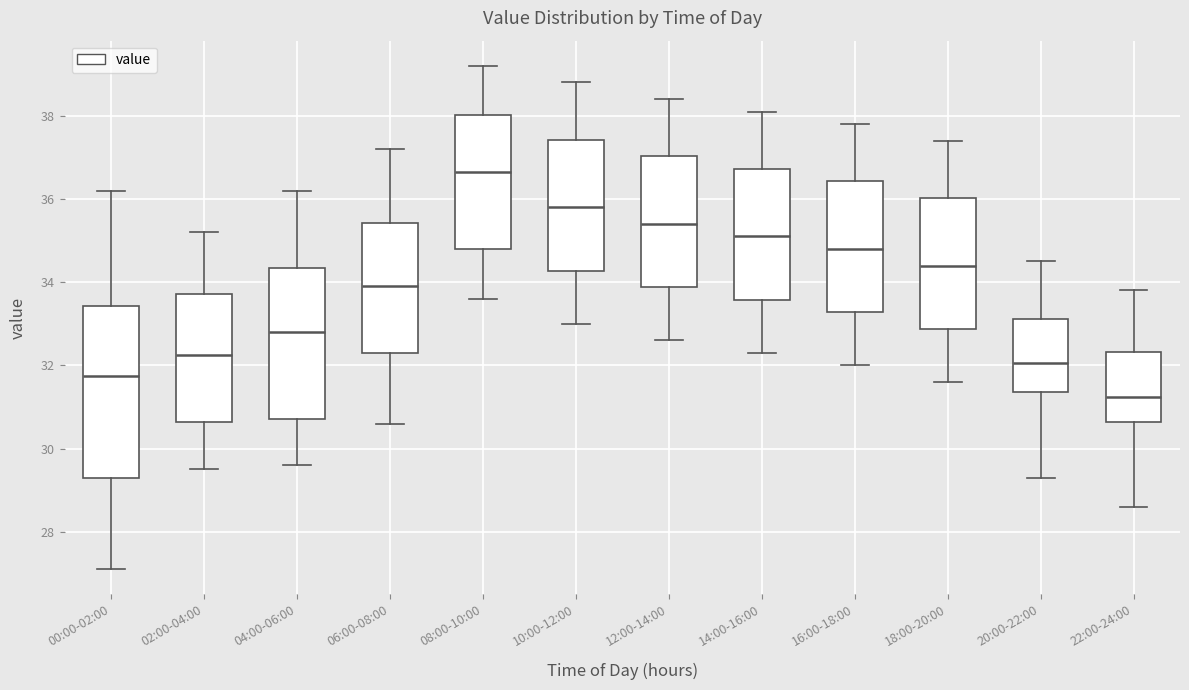

Reading left to right, read every box against the y-axis: the position of its median line, the range the box covers, and the ends of its whiskers. The values are not printed on the chart, so give them approximately, as read against the axis.

00:00-02:00: median 31.8, box 29.2 to 33.4, whiskers 27.2 to 36.2
02:00-04:00: median 32.2, box 30.6 to 33.8, whiskers 29.6 to 35.2
04:00-06:00: median 32.8, box 30.8 to 34.4, whiskers 29.6 to 36.2
06:00-08:00: median 34.0, box 32.4 to 35.4, whiskers 30.6 to 37.2
08:00-10:00: median 36.6, box 34.8 to 38.0, whiskers 33.6 to 39.2
10:00-12:00: median 35.8, box 34.2 to 37.4, whiskers 33.0 to 38.8
12:00-14:00: median 35.4, box 33.8 to 37.0, whiskers 32.6 to 38.4
14:00-16:00: median 35.2, box 33.6 to 36.8, whiskers 32.4 to 38.2
16:00-18:00: median 34.8, box 33.2 to 36.4, whiskers 32.0 to 37.8
18:00-20:00: median 34.4, box 32.8 to 36.0, whiskers 31.6 to 37.4
20:00-22:00: median 32.0, box 31.4 to 33.2, whiskers 29.4 to 34.6
22:00-24:00: median 31.2, box 30.6 to 32.4, whiskers 28.6 to 33.8